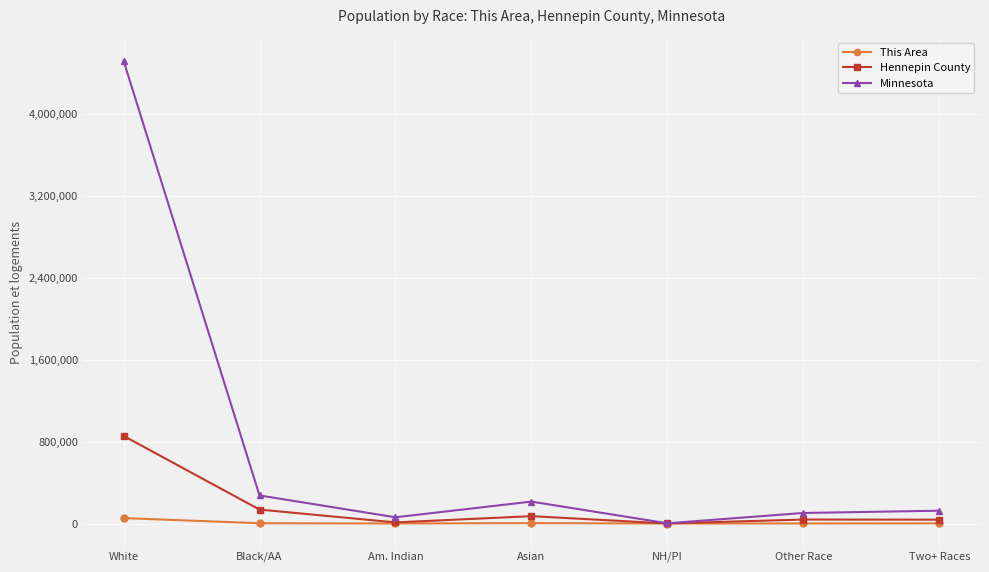

Where is the first local minimum for Minnesota?

Am. Indian